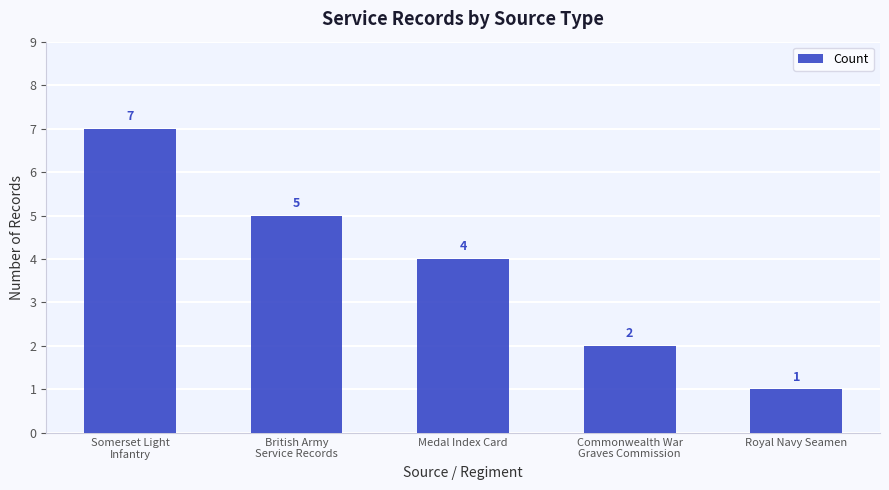

Count the number of categories in the chart.

5